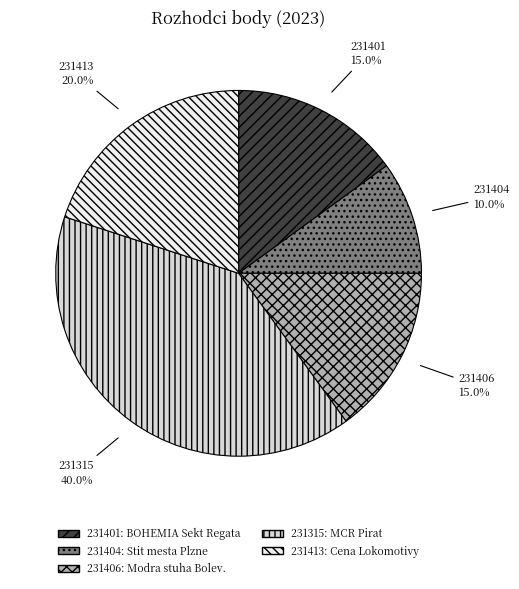

Is it true that 231413 is 5% of the pie?

False